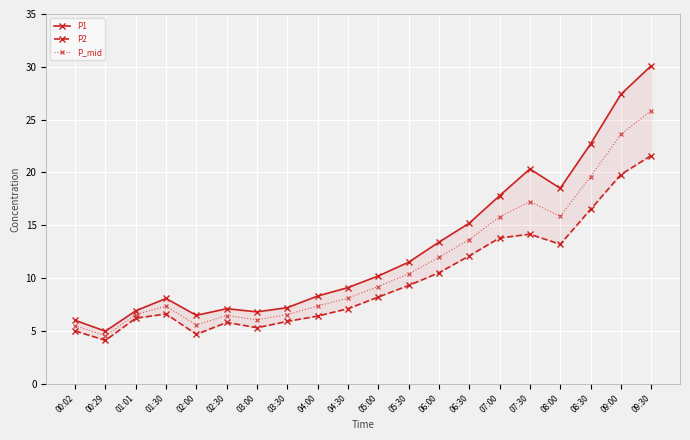

How many categories are shown in the chart?

20